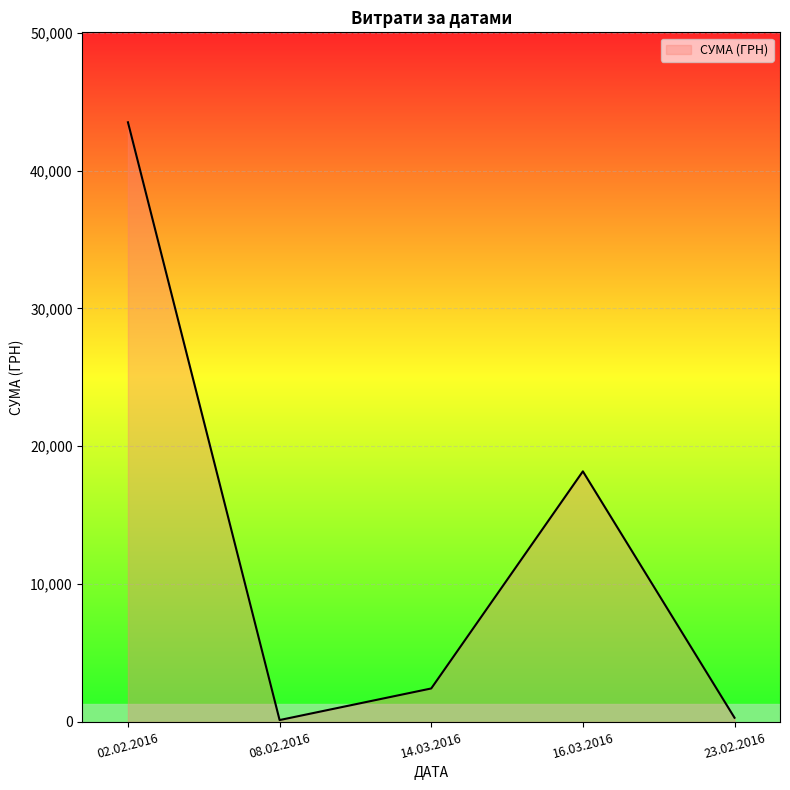

What is the average value?

12910.4